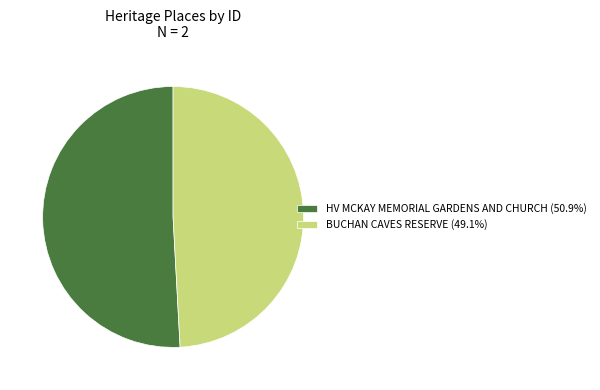

Combined, do BUCHAN CAVES RESERVE (49.1%) and HV MCKAY MEMORIAL GARDENS AND CHURCH (50.9%) account for over 50%?

Yes